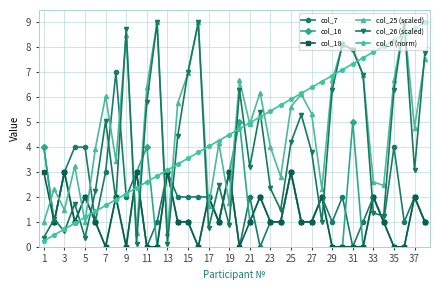

True or false: col_18 and col_25 (scaled) cross at least once.

True